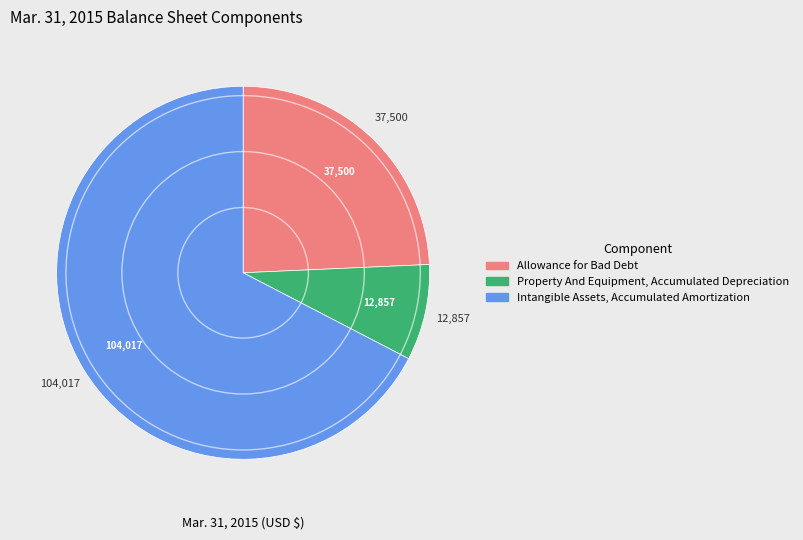

What is the ratio of the value at Allowance for Bad Debt to the value at Intangible Assets, Accumulated Amortization?

0.4